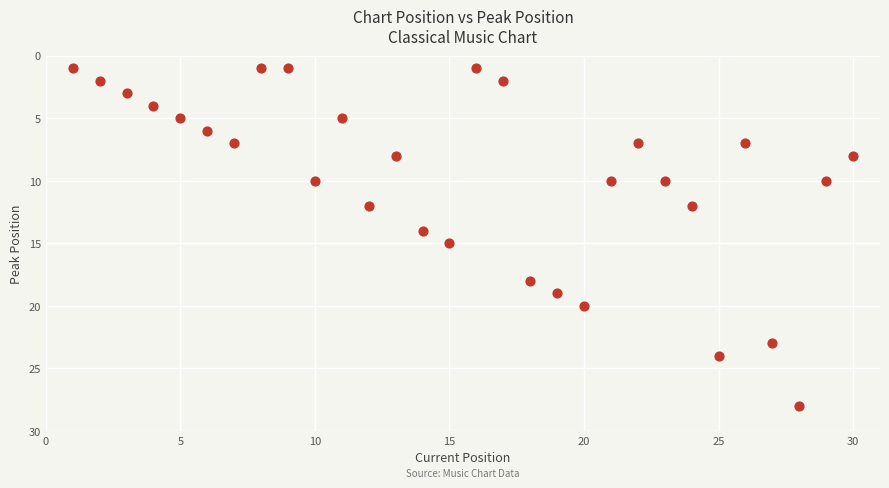

What is the range of X values (max minus min)?

29